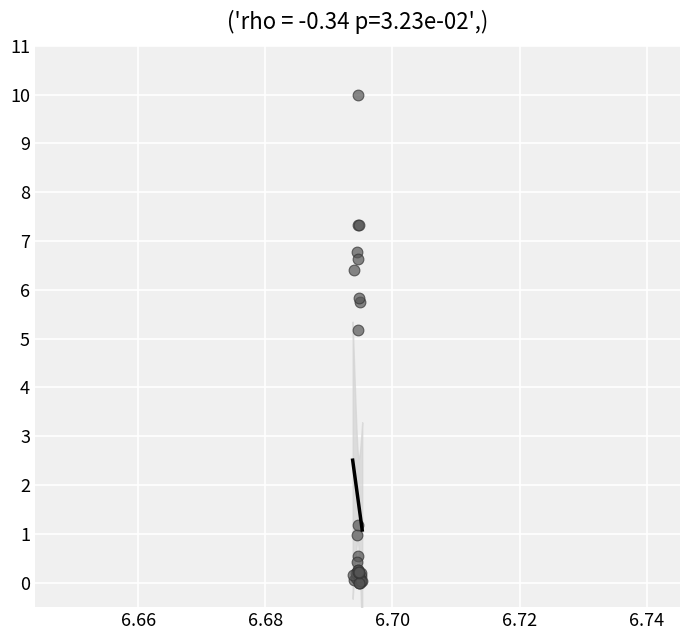

What Y value in the scatter plot is closest to 5?

5.2